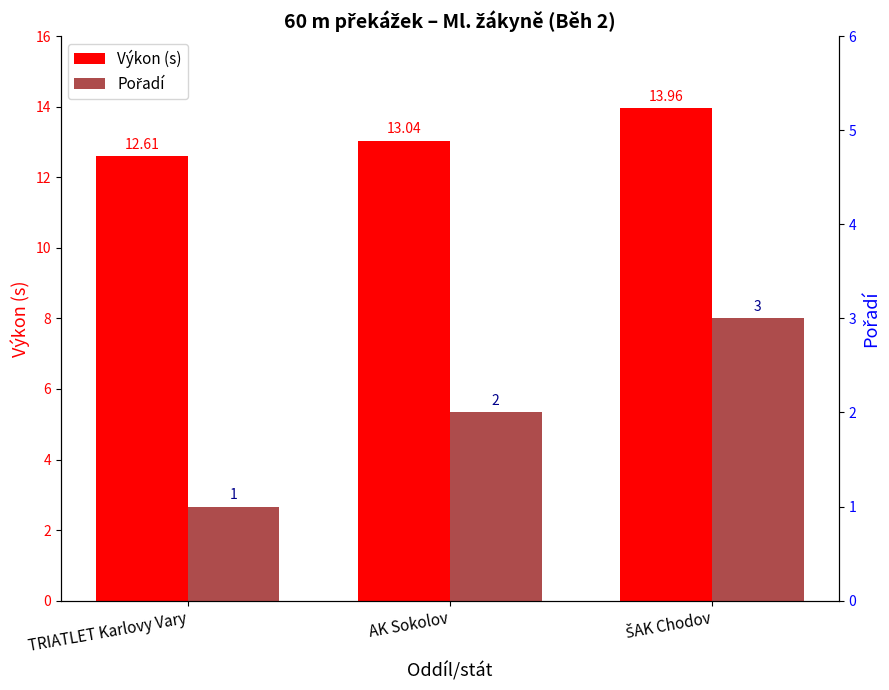

At which label does Pořadí first exceed 2?

ŠAK Chodov